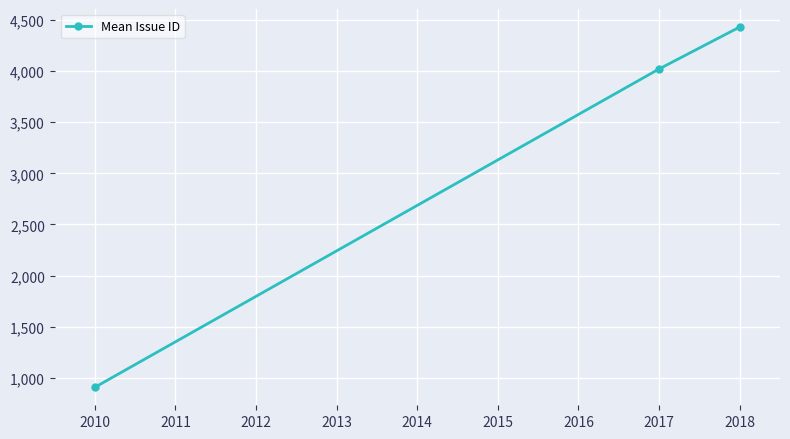

What is the average value?

3120